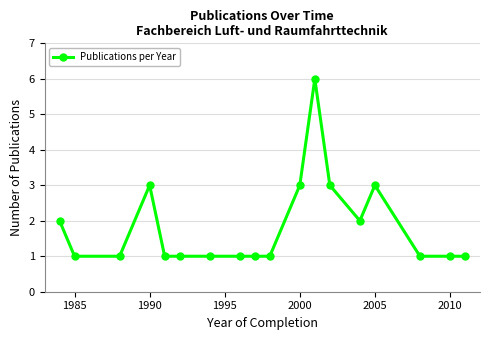

What is the value of the 15th point from the left?

3